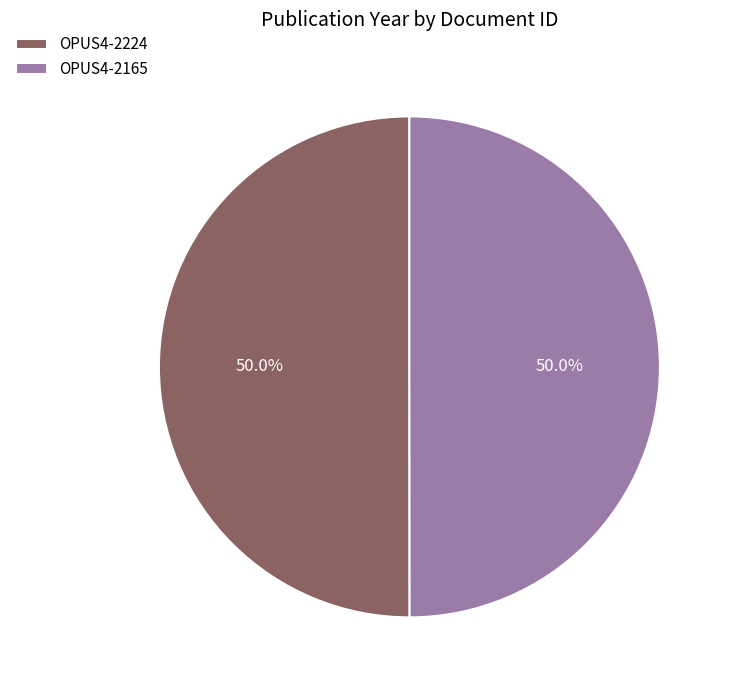

To the nearest percent, what is the combined percentage of OPUS4-2165 and OPUS4-2224?

100%